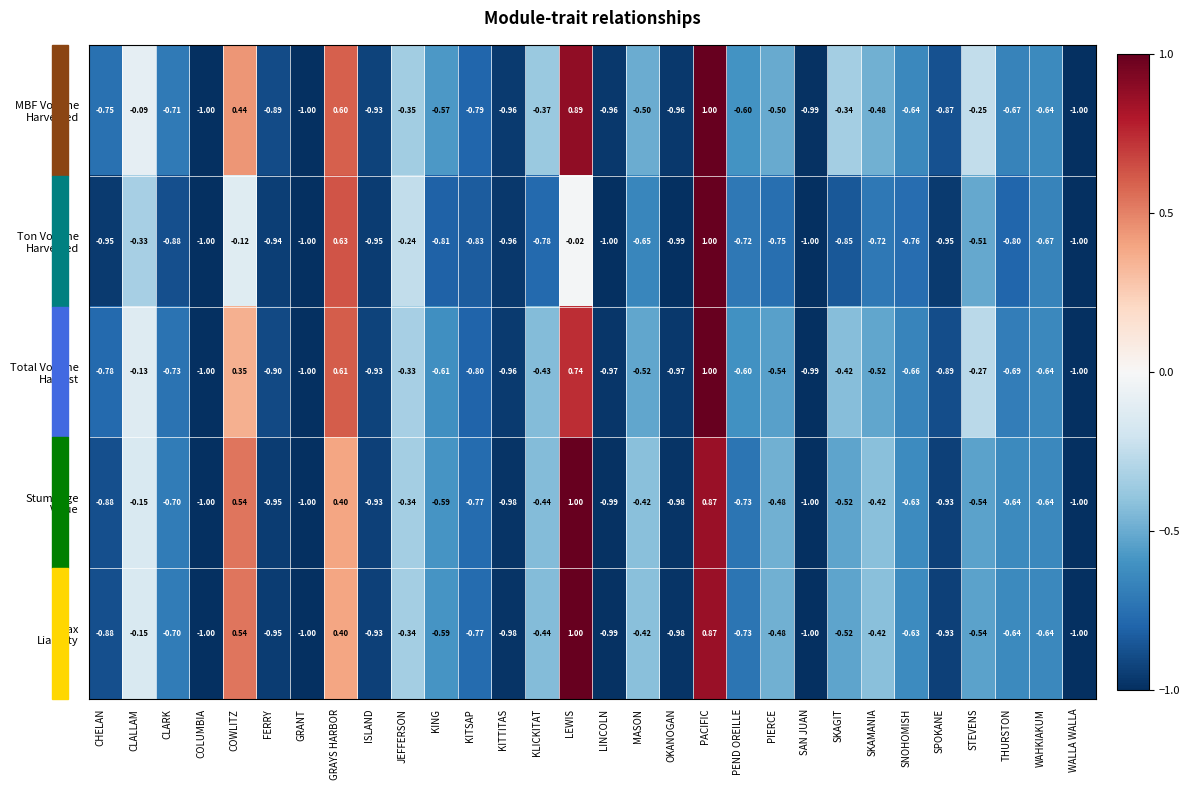

How many data points does each series have?

30